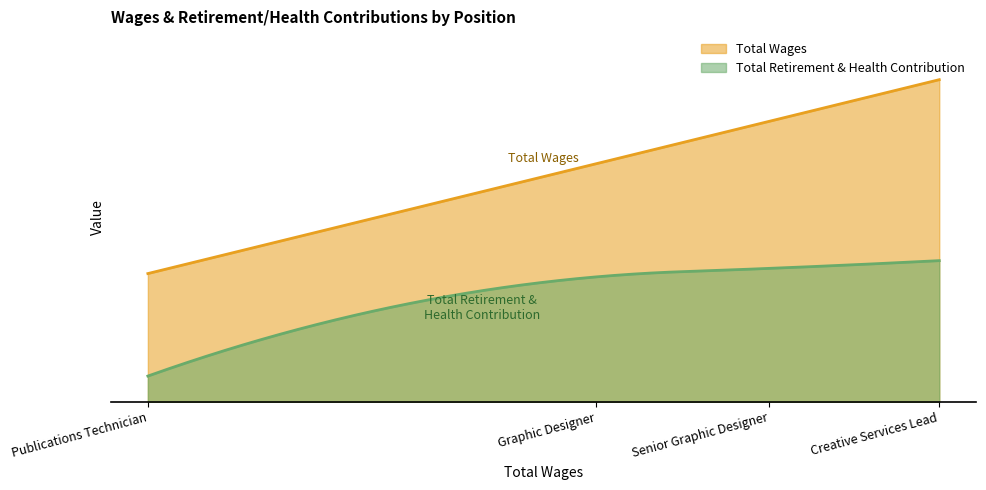

What is the value of the Total Retirement & Health Contribution point at the 4th from the left?

8577